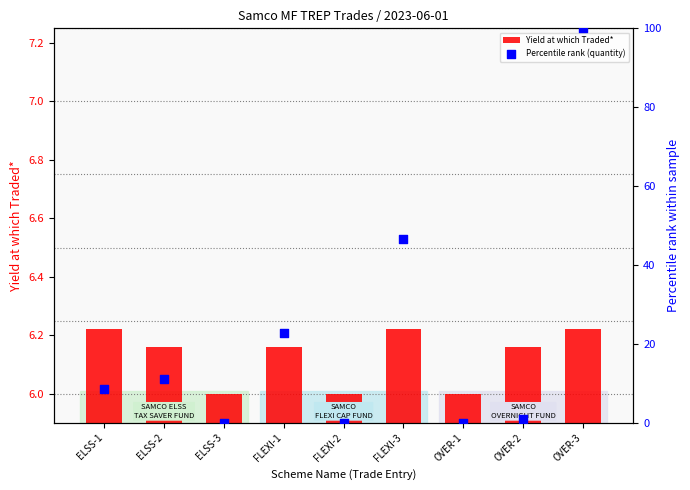

What is the total value across all series at FLEXI-1?

28.9